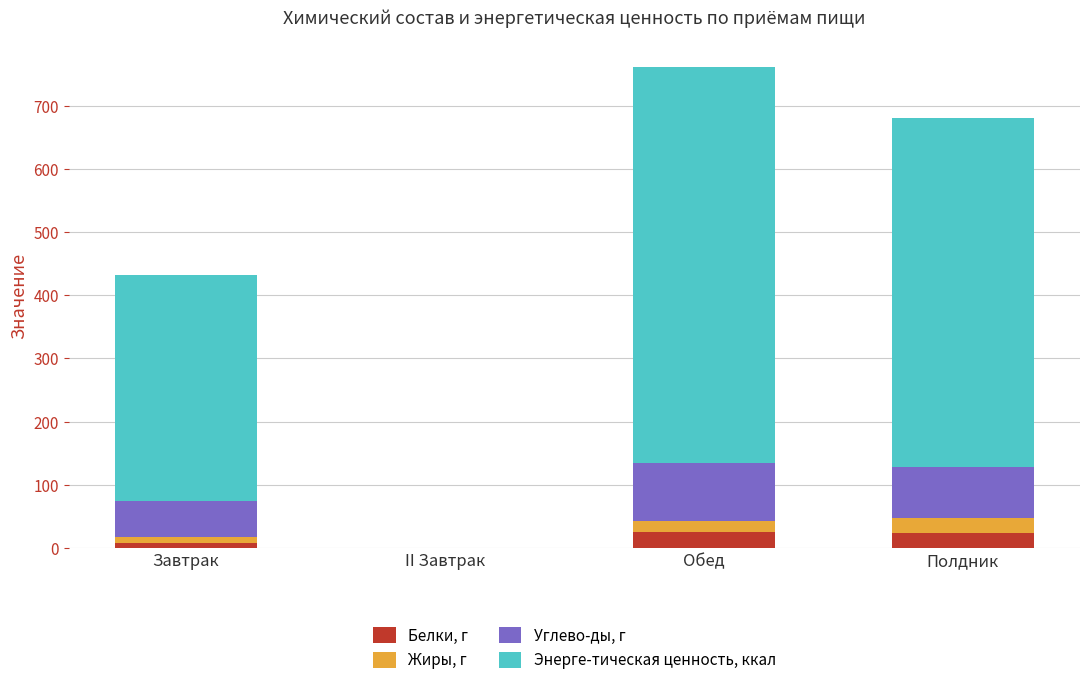

What is the total value across all series at Полдник?

680.6